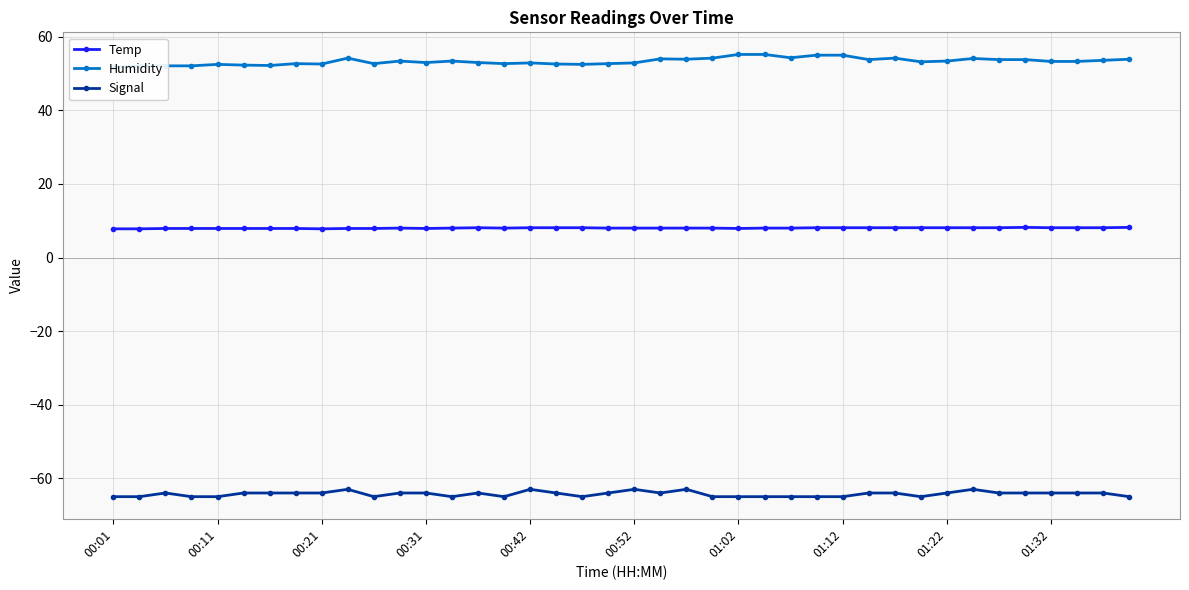

Is it true that Temp equals 8.1 at 01:32?

True